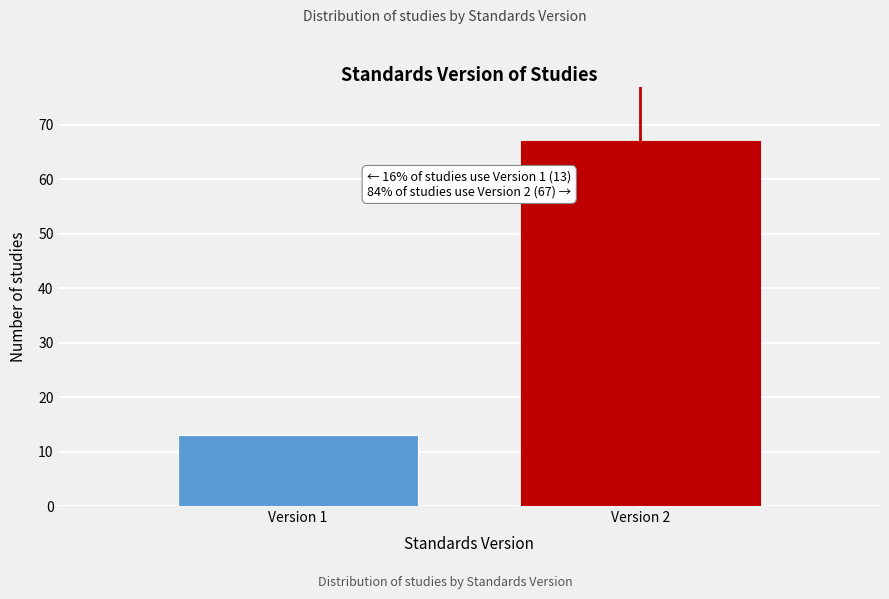

Reading left to right, extract all data points from this chart.

13	67